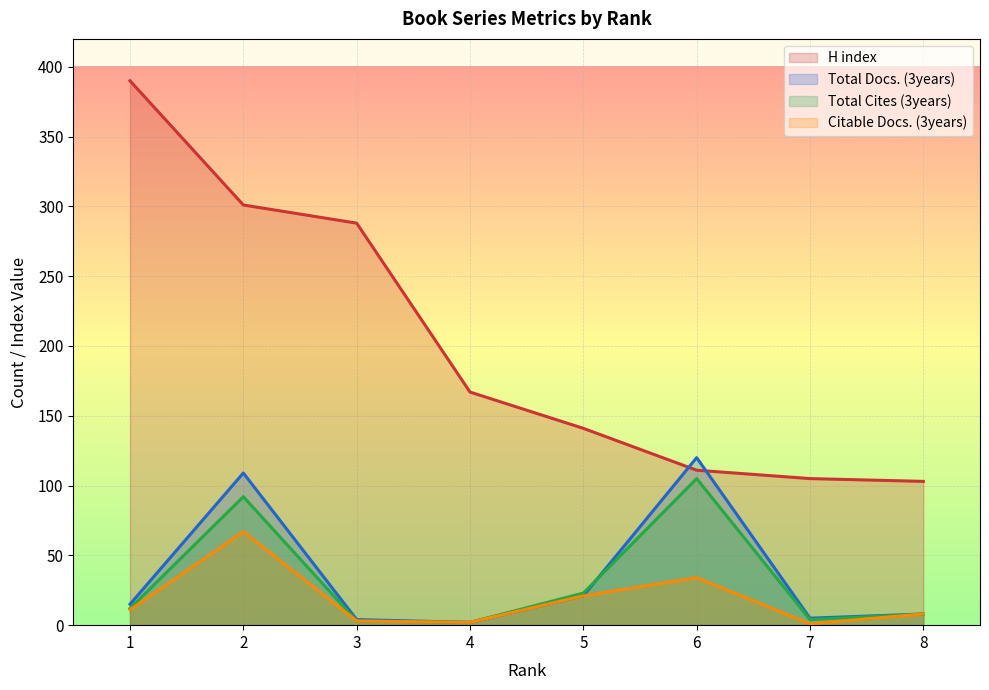

At 2, list the series in order from smallest to largest.

Citable Docs. (3years), Total Cites (3years), Total Docs. (3years), H index